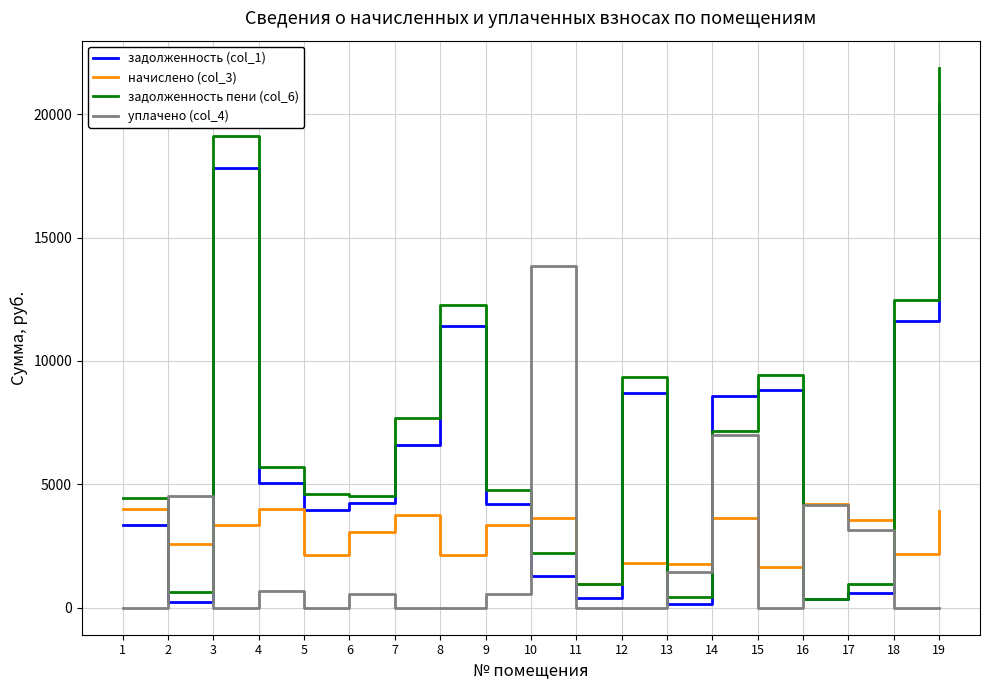

Where does the начислено (col_3) series first go above 3344?

1